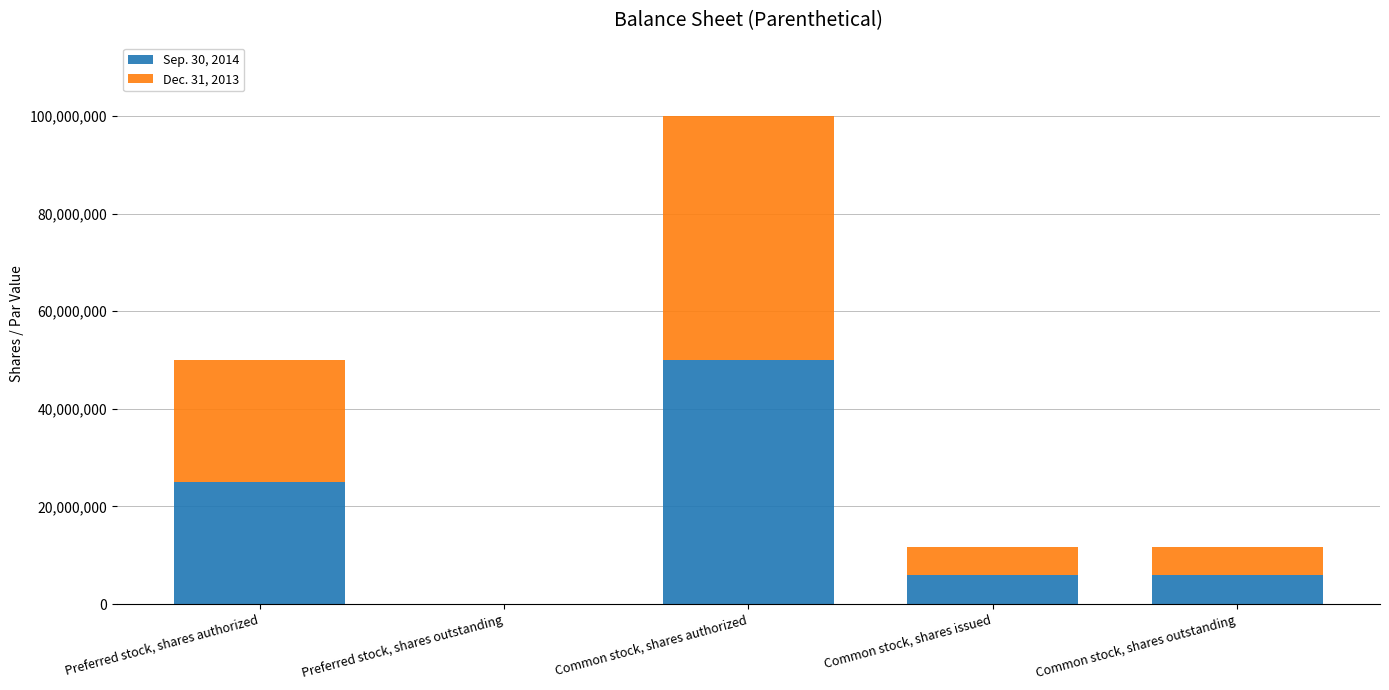

What is the total value across all series at Common stock, shares outstanding?

11779066